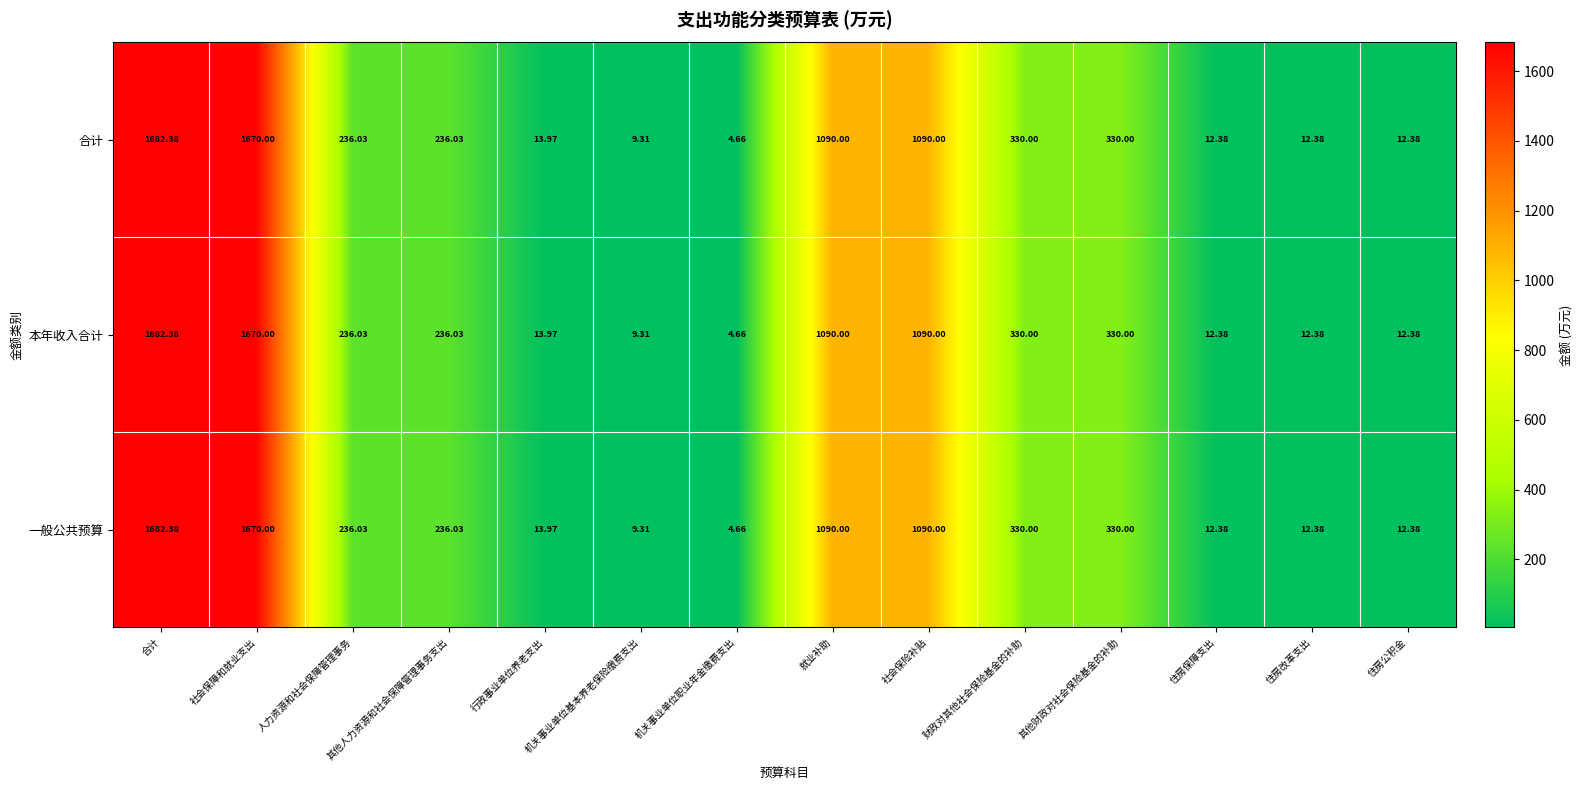

Which label corresponds to the largest value in the chart?

合计